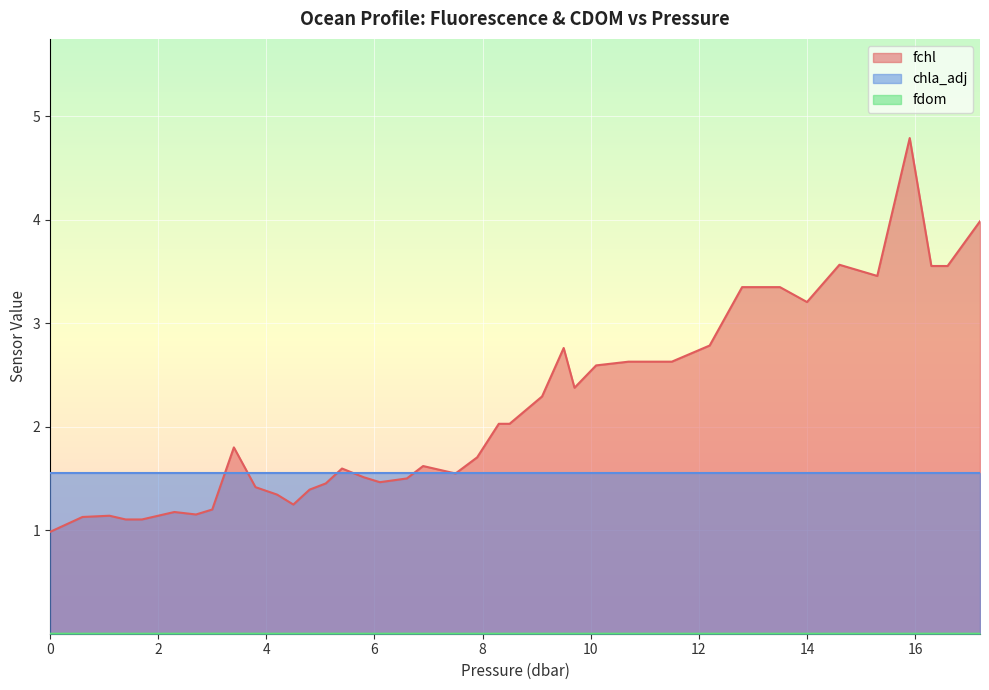

True or false: fchl and fdom cross at least once.

False